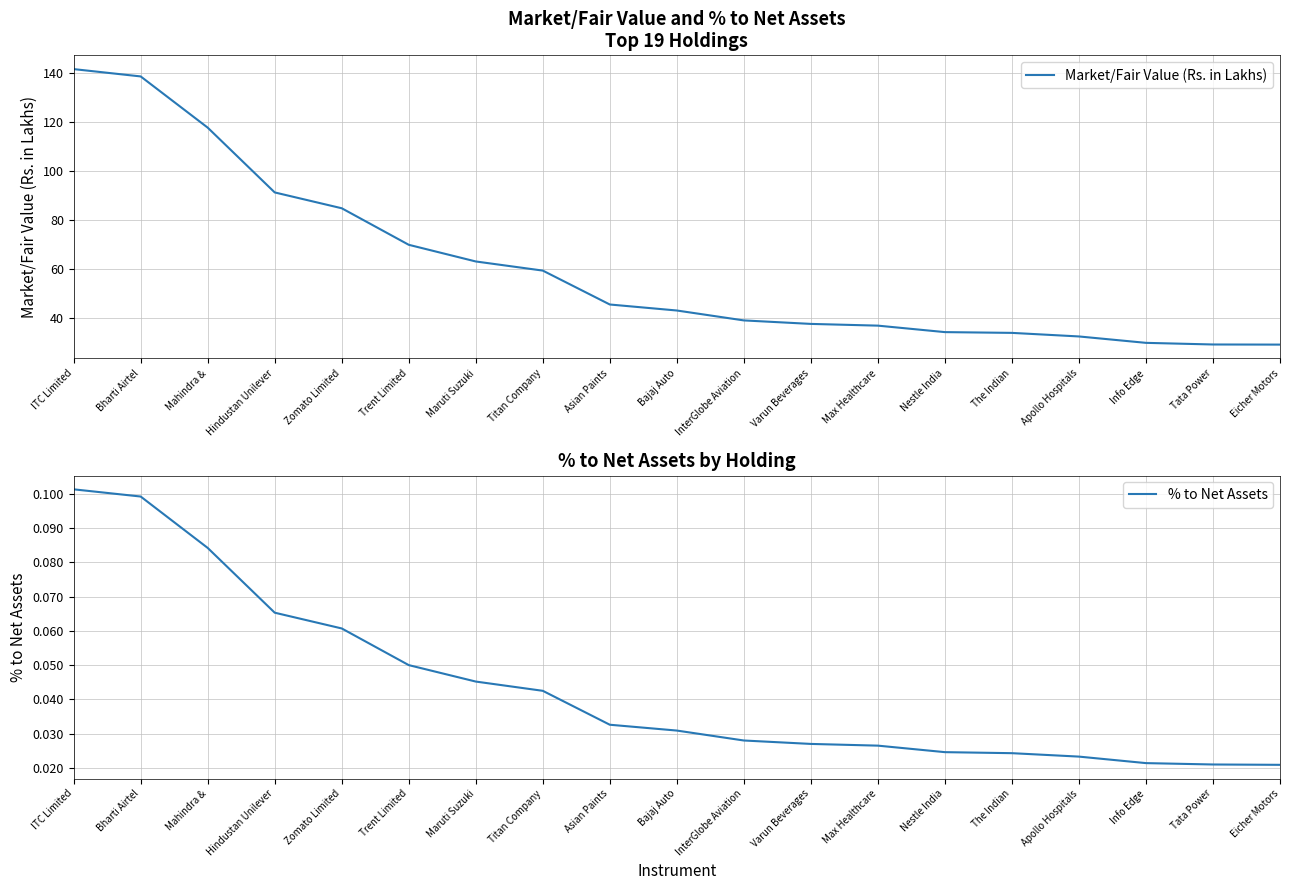

True or false: Market/Fair Value (Rs. in Lakhs) and % to Net Assets cross at least once.

False